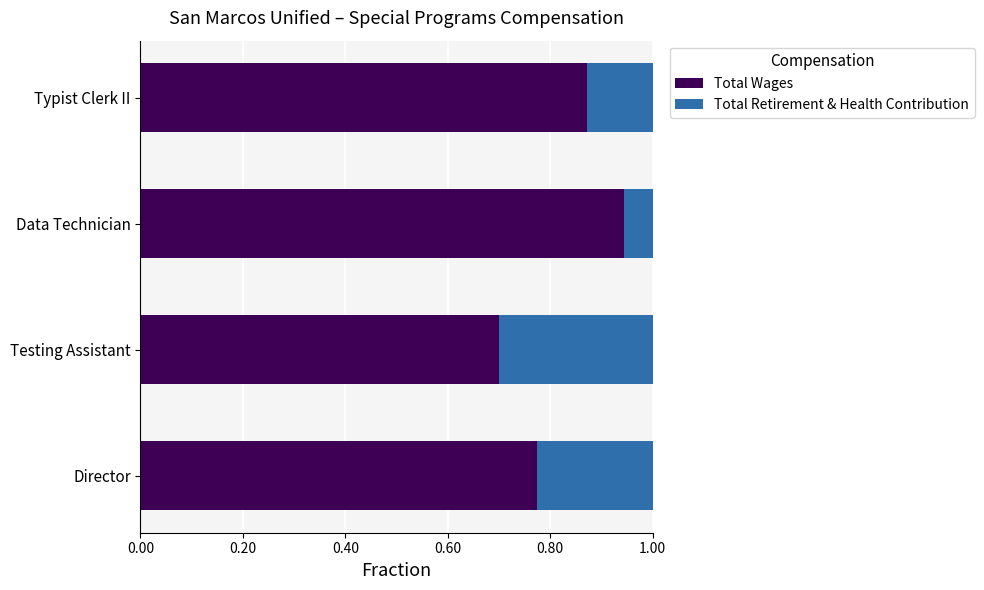

True or false: Total Wages has a value of 1.3 at Director.

False